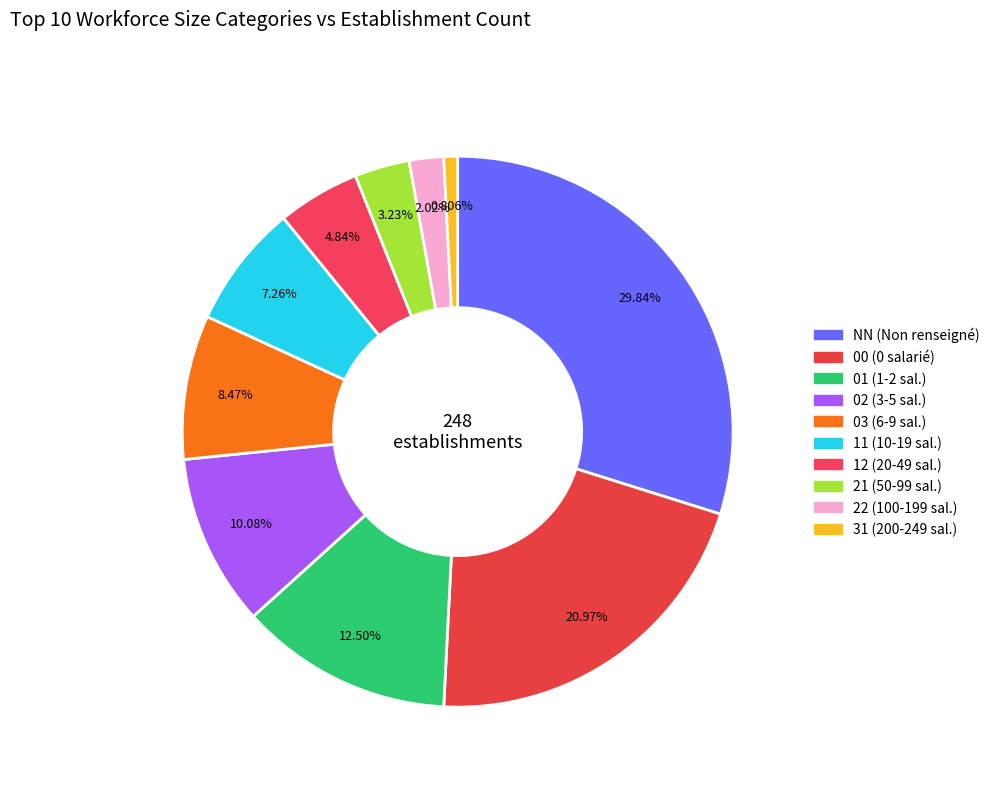

What percentage is NOT represented by 01?

87.5%